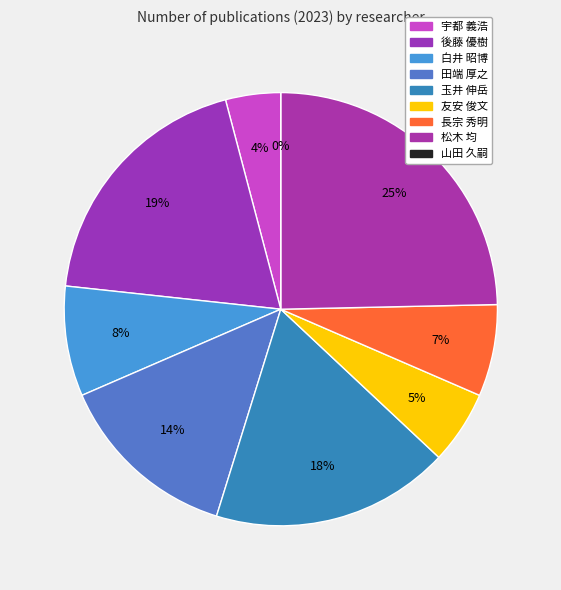

Count the number of slices in the pie.

9